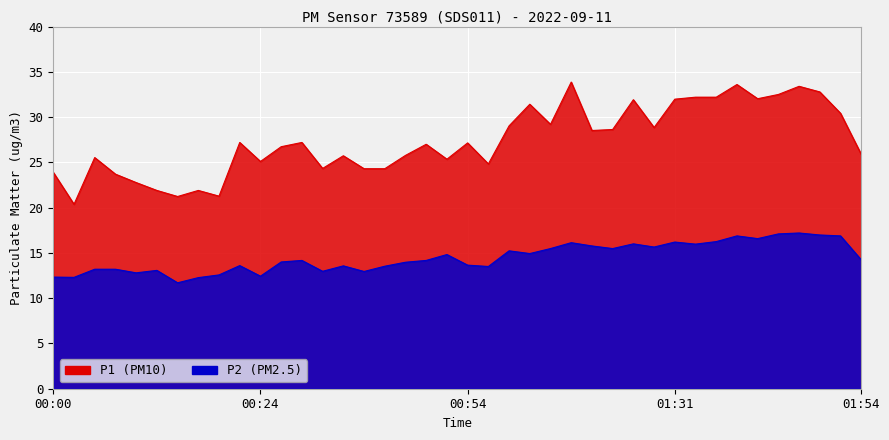

What is the label of the 26th point from the left?

01:07